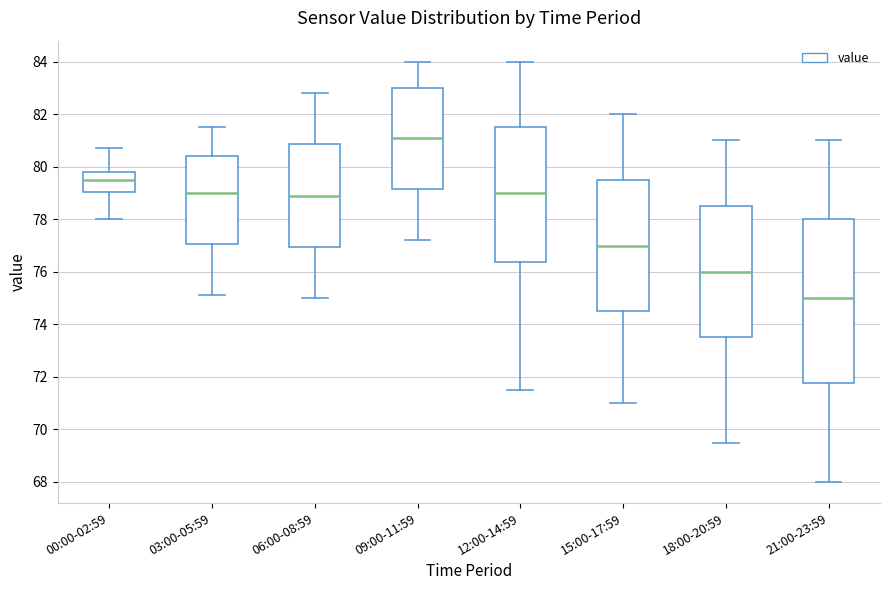

Reading left to right, transcribe this box plot: for each box, give where its median line is, the range the box spans, and where its two whiskers end, as read against the y-axis. The values are not printed on the chart, so give them approximately, as read against the axis.

00:00-02:59: median 79.6, box 79.0 to 79.8, whiskers 78.0 to 80.8
03:00-05:59: median 79.0, box 77.0 to 80.4, whiskers 75.2 to 81.6
06:00-08:59: median 79.0, box 77.0 to 80.8, whiskers 75.0 to 82.8
09:00-11:59: median 81.2, box 79.2 to 83.0, whiskers 77.2 to 84.0
12:00-14:59: median 79.0, box 76.4 to 81.6, whiskers 71.6 to 84.0
15:00-17:59: median 77.0, box 74.6 to 79.6, whiskers 71.0 to 82.0
18:00-20:59: median 76.0, box 73.6 to 78.6, whiskers 69.6 to 81.0
21:00-23:59: median 75.0, box 71.8 to 78.0, whiskers 68.0 to 81.0